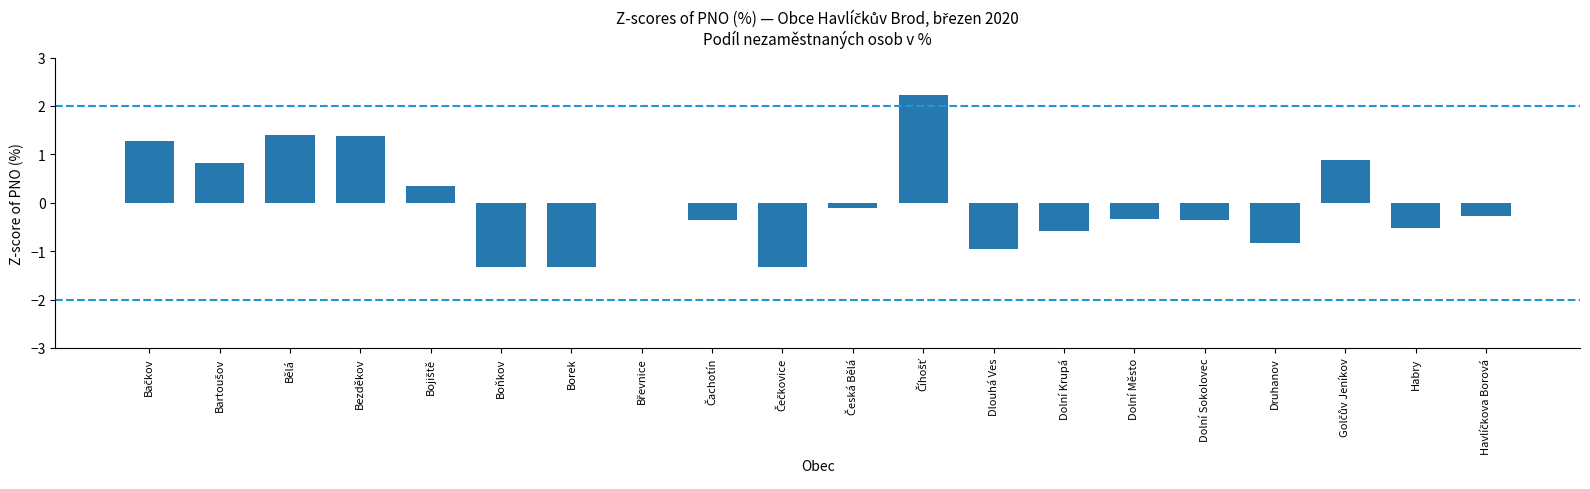

Between Dolní Město and Druhanov, which is larger?

Dolní Město